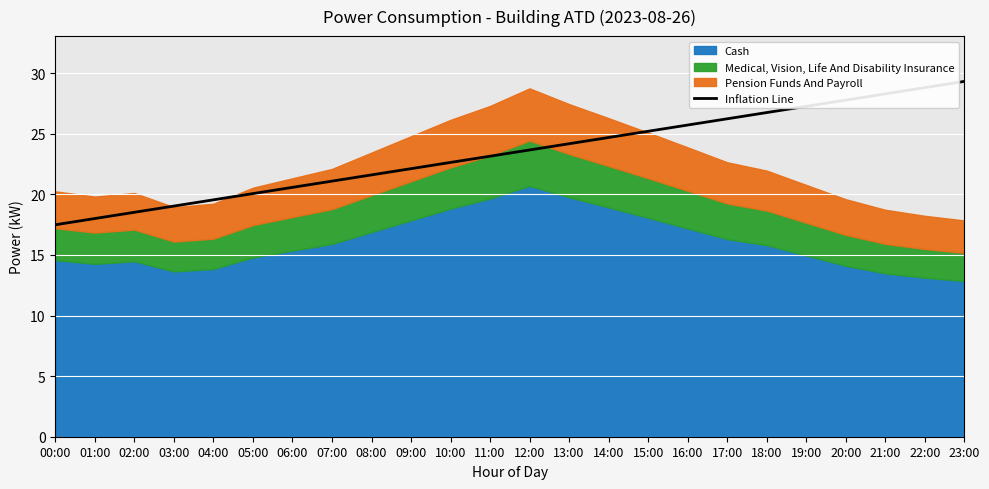

Reading right to left, what are all the values shown in this chart?

23:00=29.3	22:00=28.8	21:00=28.3	20:00=27.8	19:00=27.3	18:00=26.8	17:00=26.2	16:00=25.7	15:00=25.2	14:00=24.7	13:00=24.2	12:00=23.7	11:00=23.2	10:00=22.6	09:00=22.1	08:00=21.6	07:00=21.1	06:00=20.6	05:00=20.1	04:00=19.6	03:00=19.0	02:00=18.5	01:00=18.0	00:00=17.5